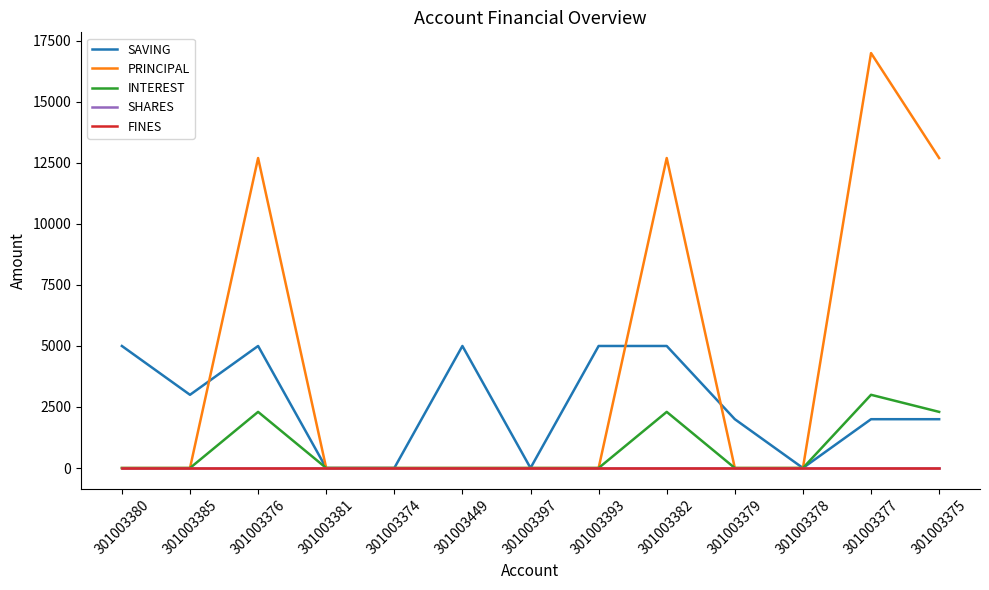

Does the chart have visible grid lines?

No